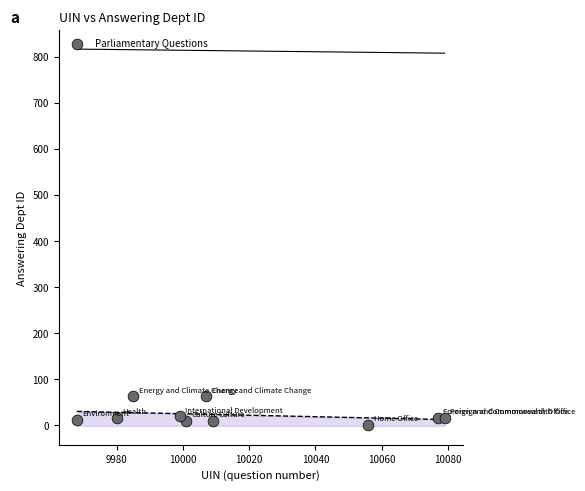

What is the range of X values (max minus min)?

111